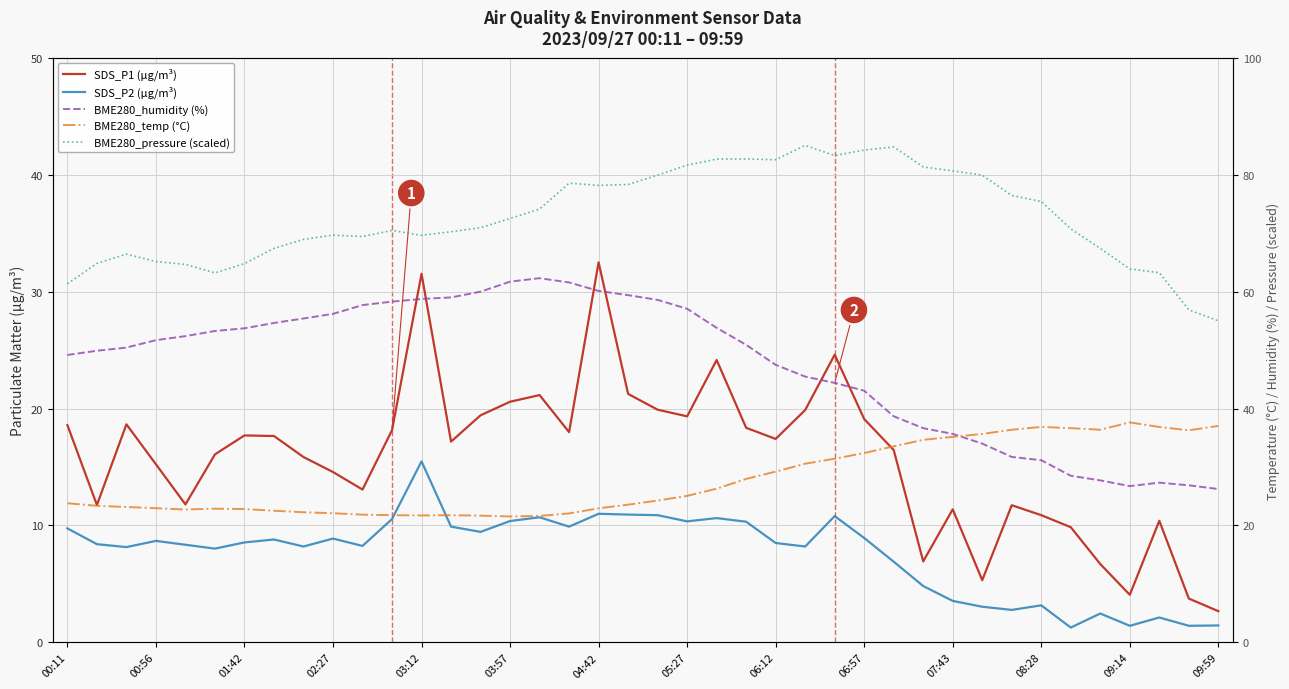

How many lines are shown in the chart?

5